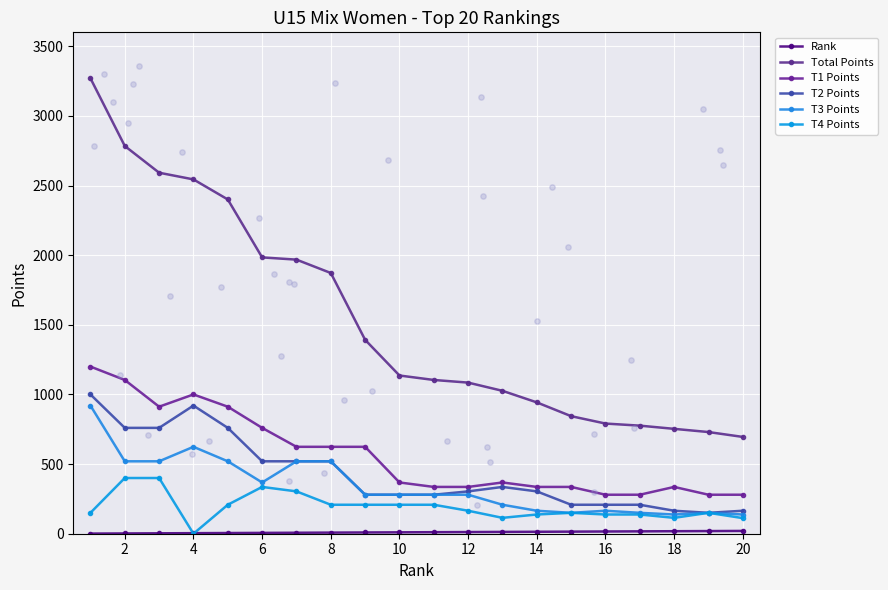

What are all the series names shown in the legend?

Rank, Total Points, T1 Points, T2 Points, T3 Points, T4 Points